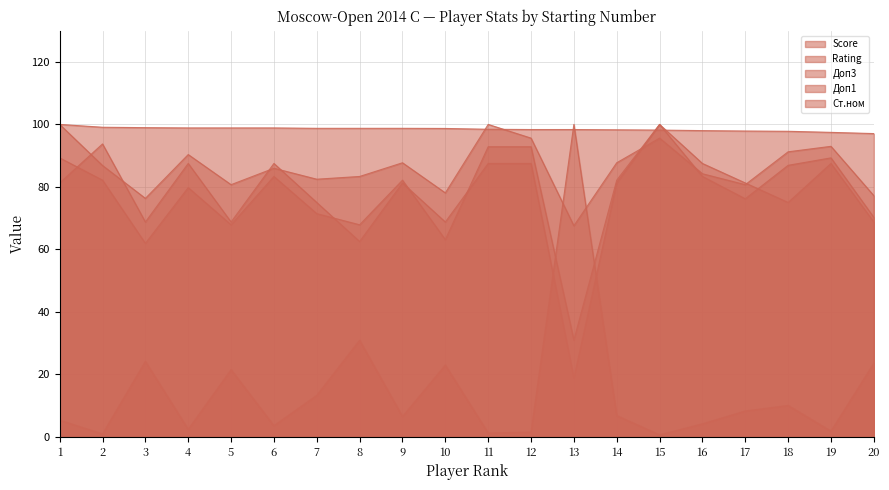

Reading left to right, list all the values displayed in this chart.

Score: 81.2	93.8	68.8	87.5	68.8	87.5	75.0	62.5	81.2	68.8	87.5	87.5	18.8	81.2	100.0	87.5	81.2	75.0	87.5	68.8
Rating: 100.0	99.1	99.0	98.9	98.9	98.9	98.7	98.7	98.7	98.7	98.4	98.4	98.4	98.3	98.2	98.0	97.9	97.8	97.5	97.1
Доп3: 89.3	82.1	61.9	79.8	67.9	83.3	71.4	67.9	82.1	63.1	92.9	92.9	31.0	82.1	100.0	83.3	76.2	86.9	89.3	70.2
Доп1: 100.0	86.8	76.3	90.4	80.7	86.0	82.5	83.3	87.7	78.1	100.0	95.6	67.5	87.7	95.6	84.2	80.7	91.2	93.0	77.2
Ст.ном: 5.3	0.9	24.1	2.4	21.5	3.5	13.2	30.9	6.5	22.9	1.2	1.5	100.0	6.8	0.6	4.1	8.2	10.0	1.8	23.5